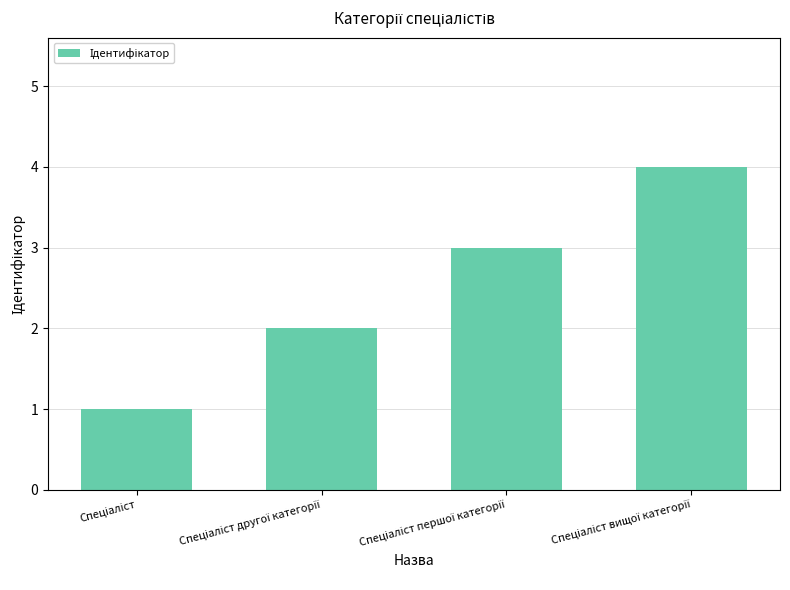

What is the difference between the maximum and minimum values?

3